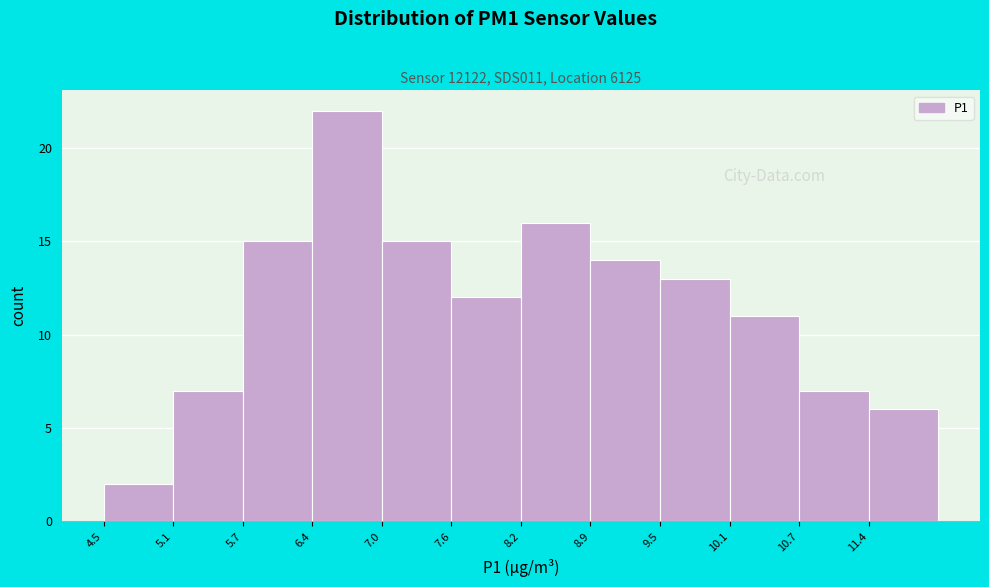

Over which range of the x-axis is the bar tallest?

6.4 to 7.0